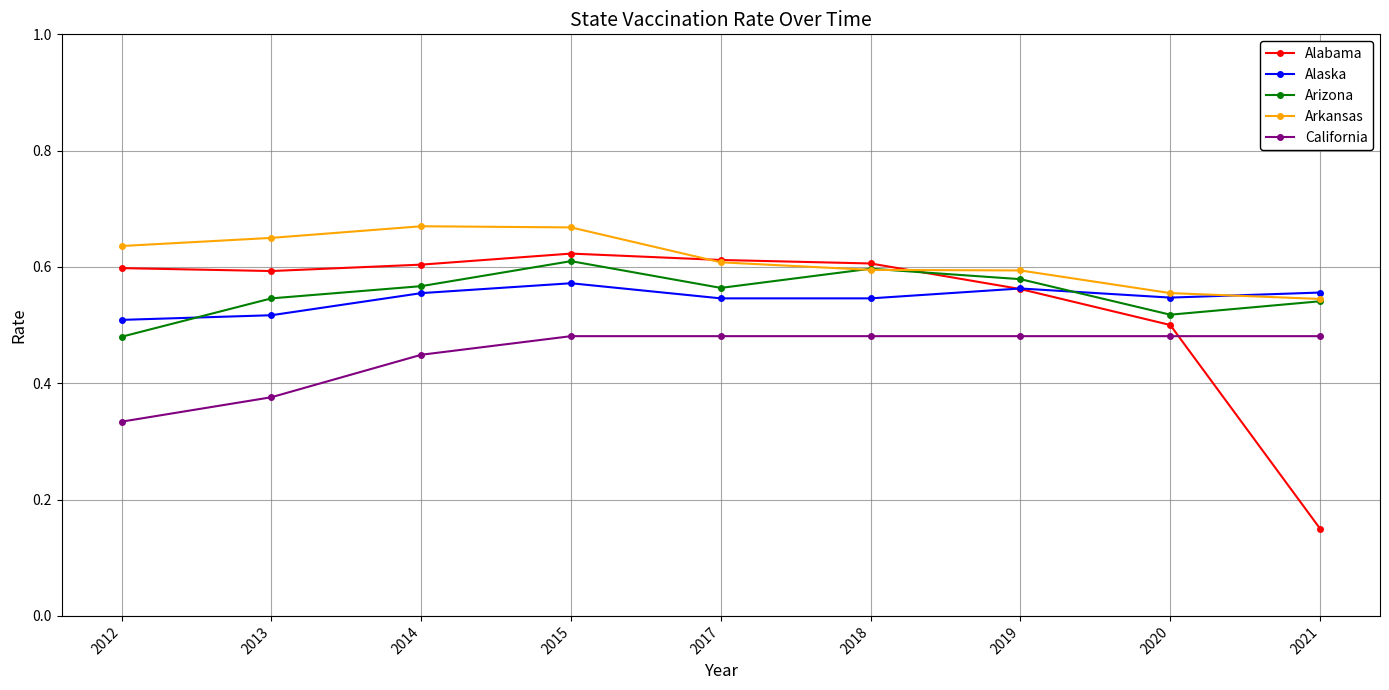

What is the sum of all Alaska values?

4.9